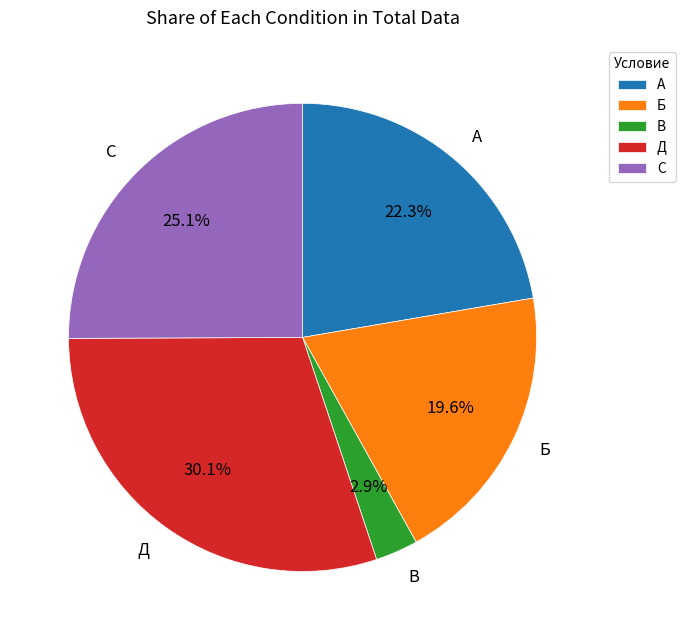

Which has a higher value, В or Д?

Д